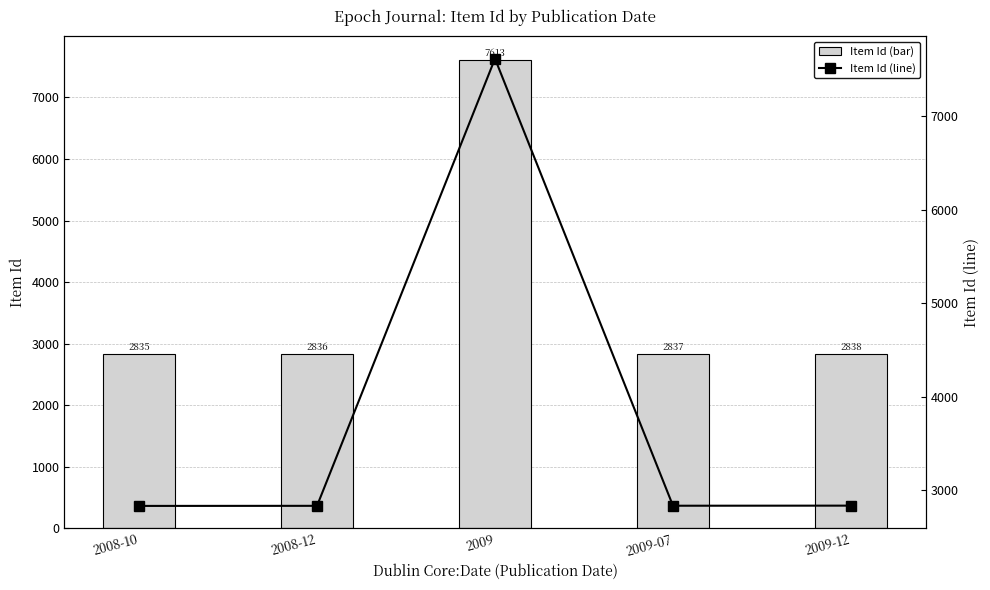

Which series has the largest range (max minus min)?

Item Id (bar)